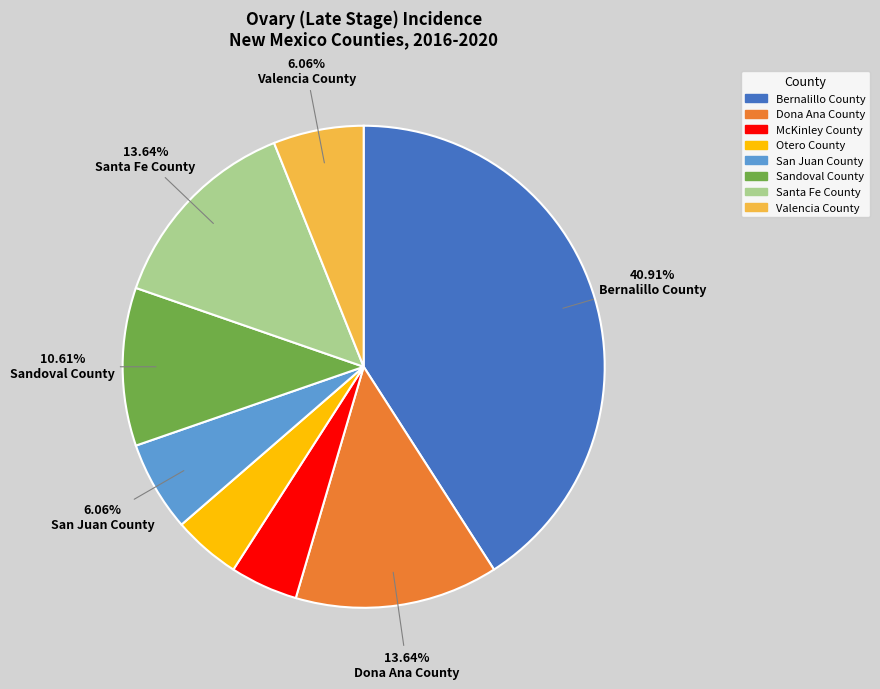

To the nearest percent, what portion does McKinley County represent?

5%